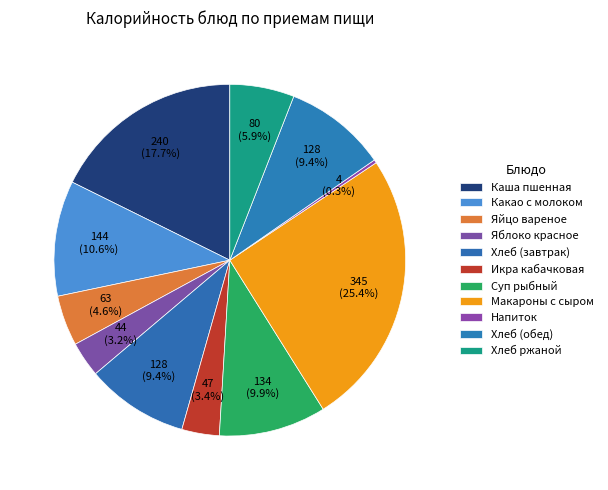

To the nearest percent, what portion does Икра кабачковая represent?

3%